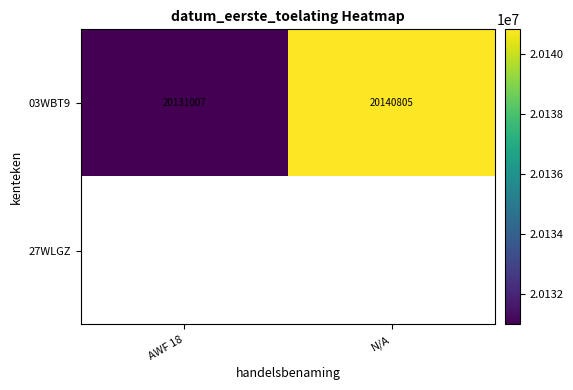

Is it true that 03WBT9 equals 27174529 at N/A?

False